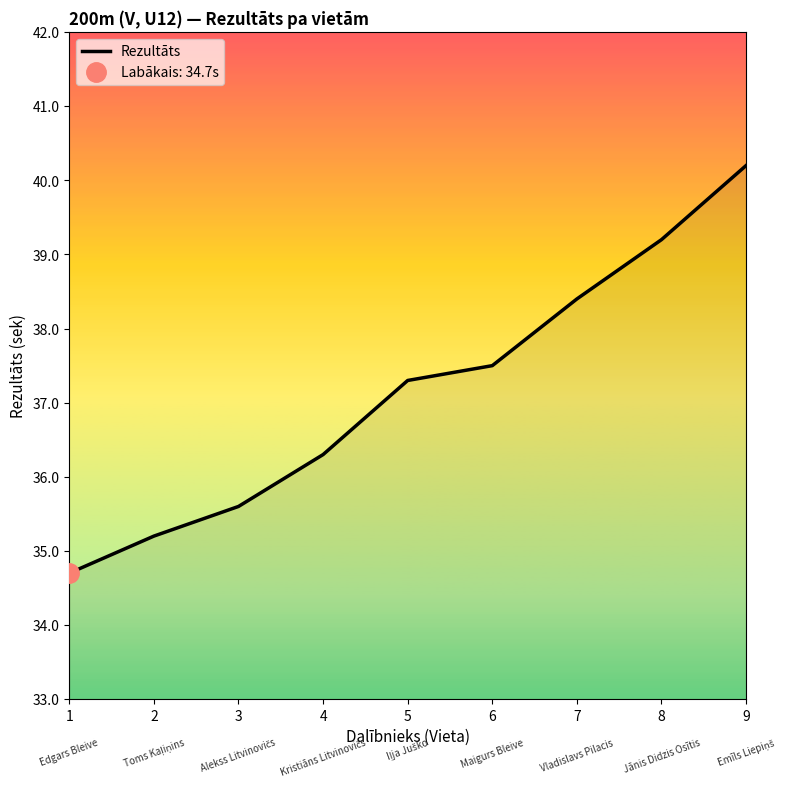

What is the sum of the values at 4 and 1?

71.0